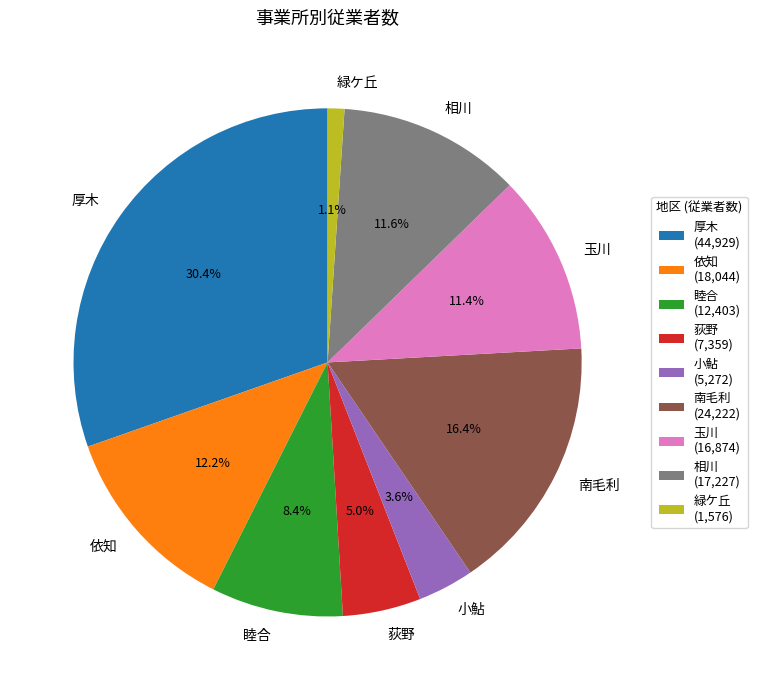

Does any single category account for the majority?

No